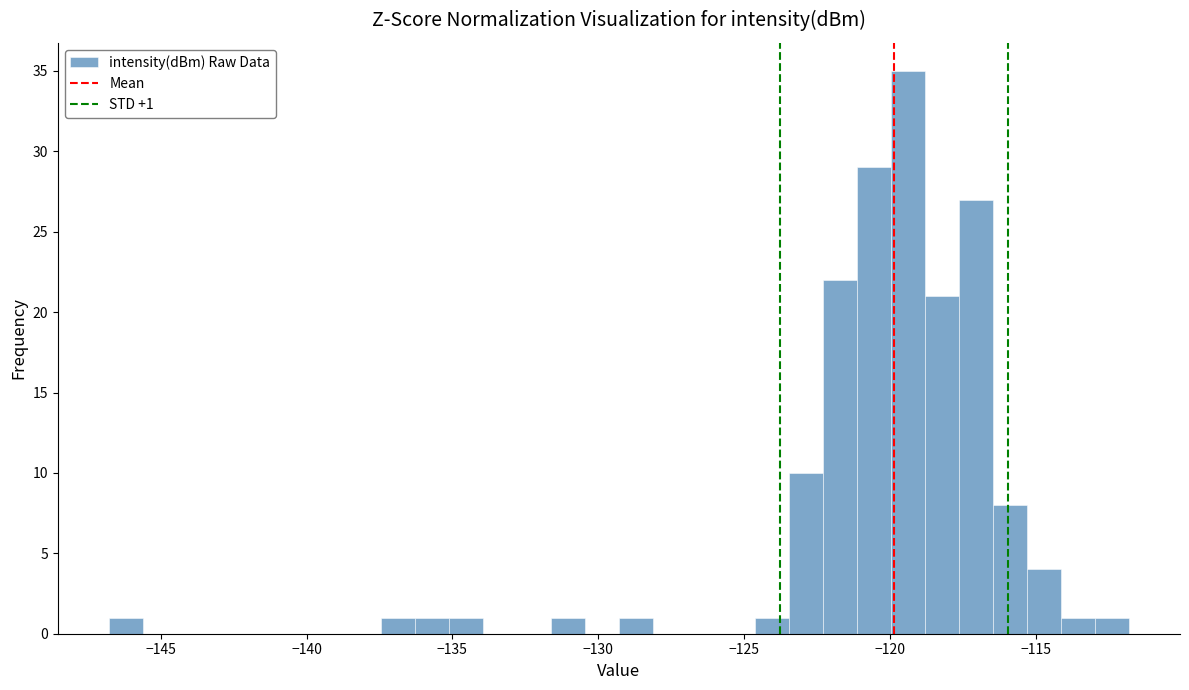

Around what value on the x-axis is the tallest bar? Give the approximate position of its centre, as read against the axis.

-119.5